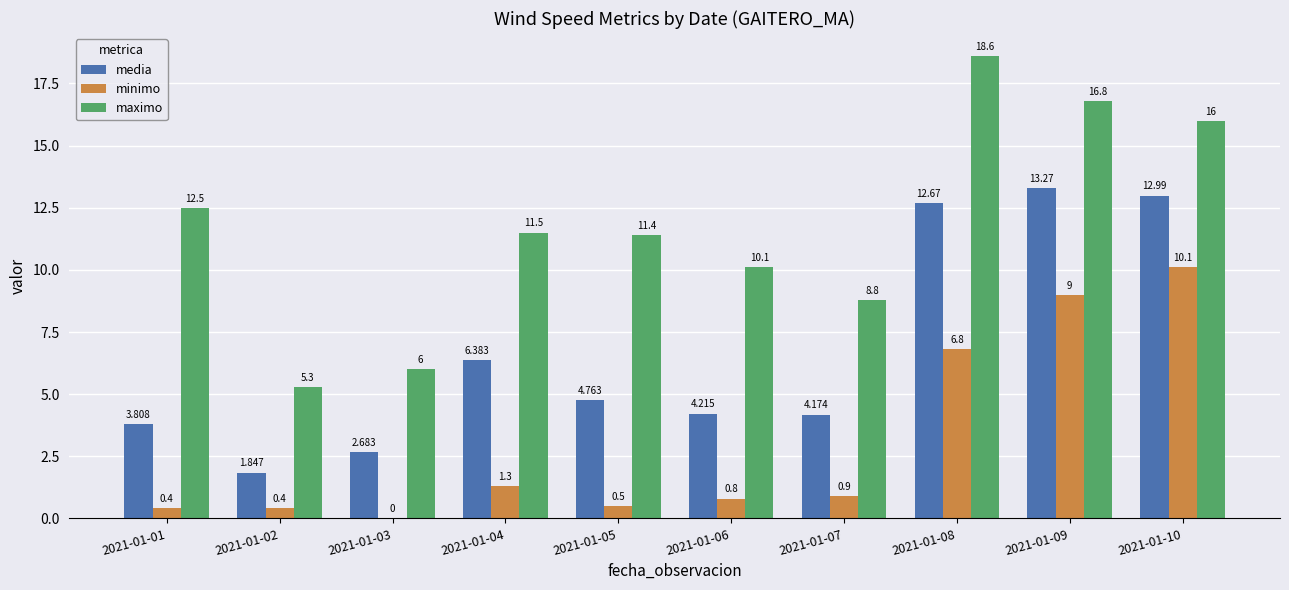

At which category is the sum across all series the highest?

2021-01-10